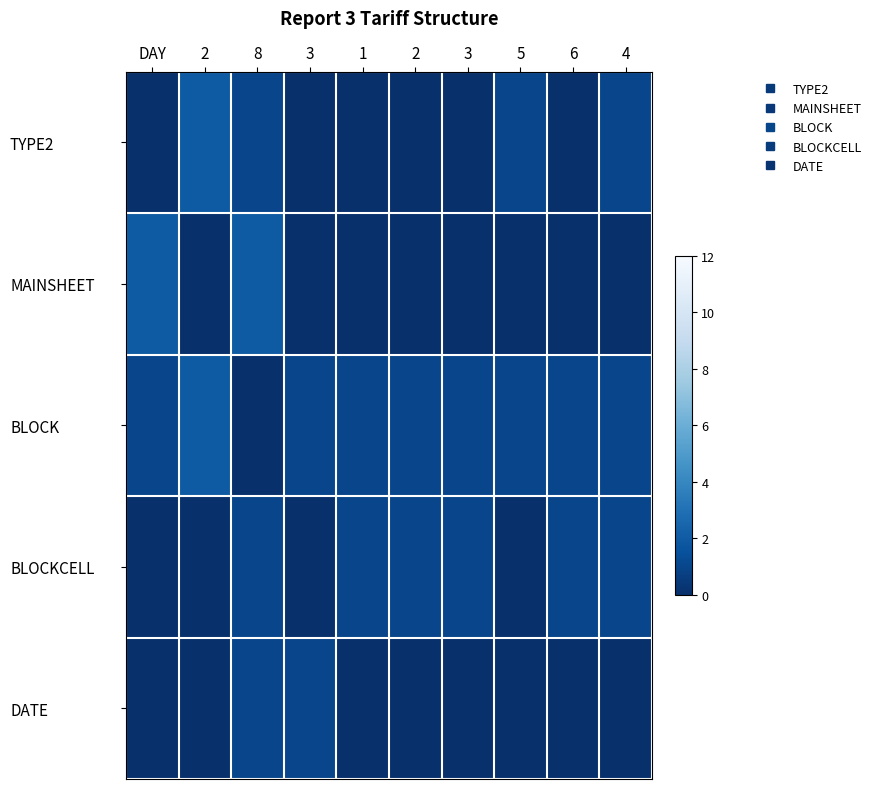

Between 3 and 1, which series saw the biggest shift?

BLOCKCELL